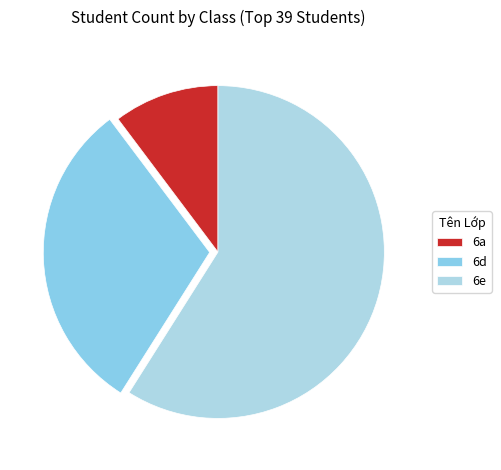

Is there a majority slice in this chart?

Yes